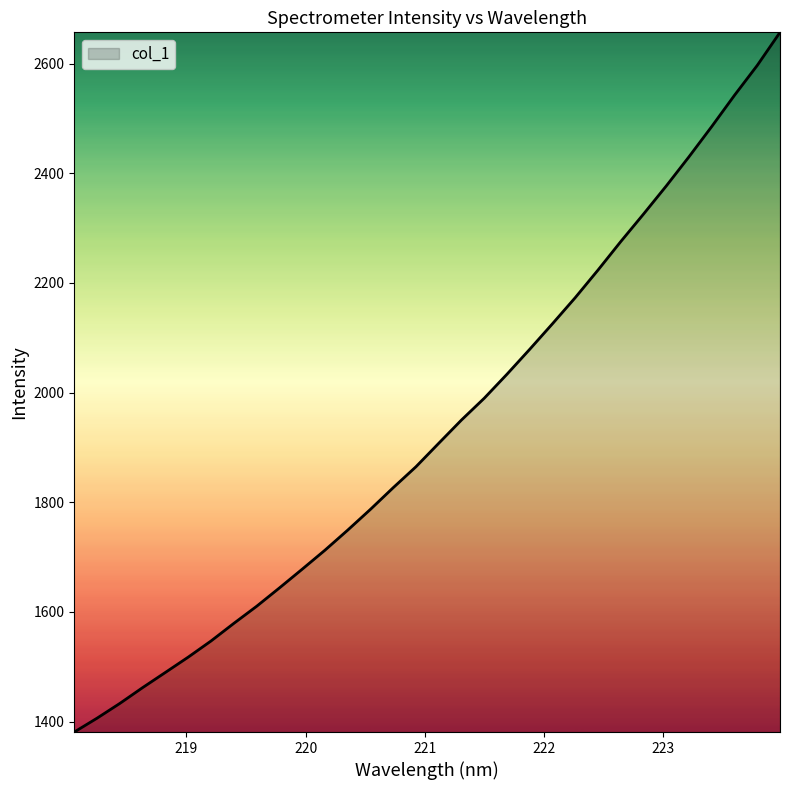

What is the maximum value shown in the chart?

2657.0